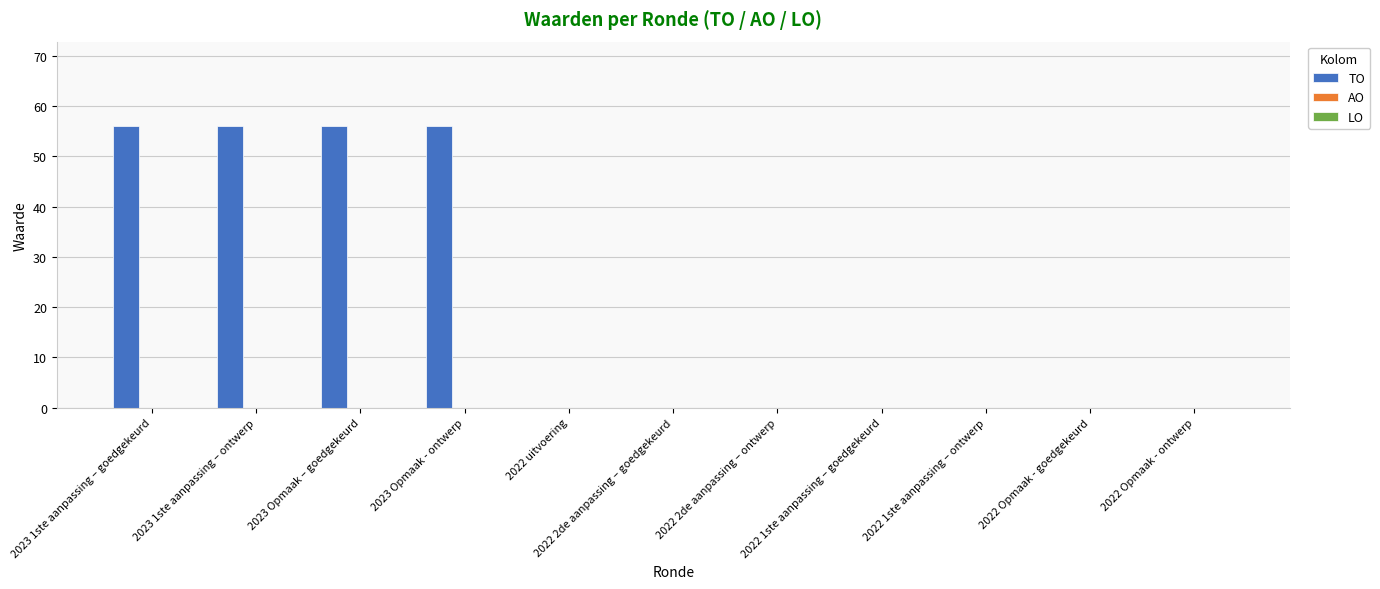

What is the sum of all values?

224